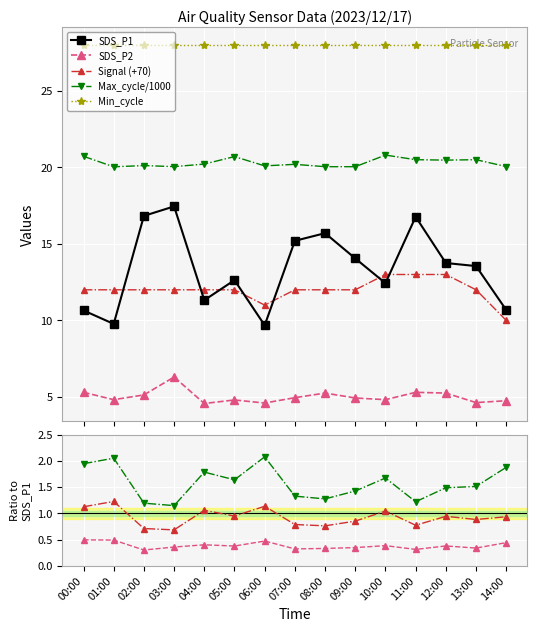

True or false: SDS_P2 and Signal (+70) cross at least once.

False